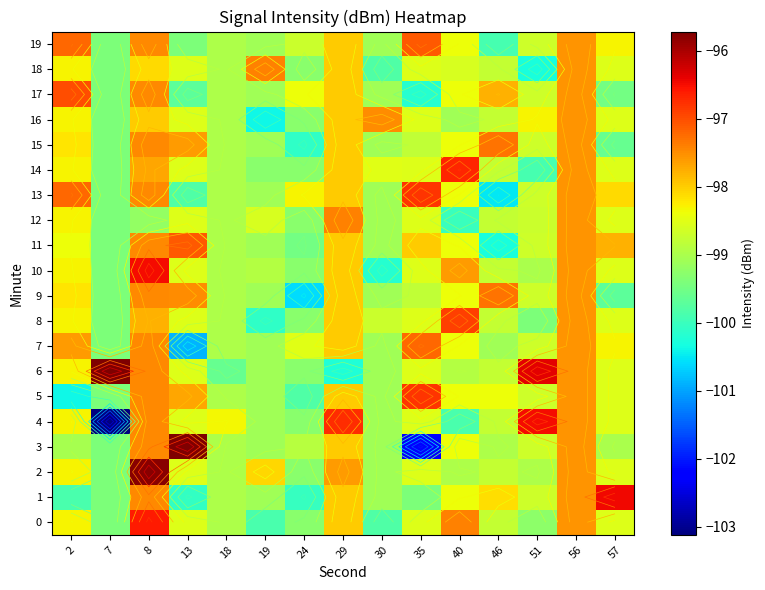

At 35, list the series in order from largest to smallest.

5, 13, 19, 7, 11, 0, 2, 4, 6, 8, 10, 12, 14, 16, 18, 9, 15, 1, 17, 3